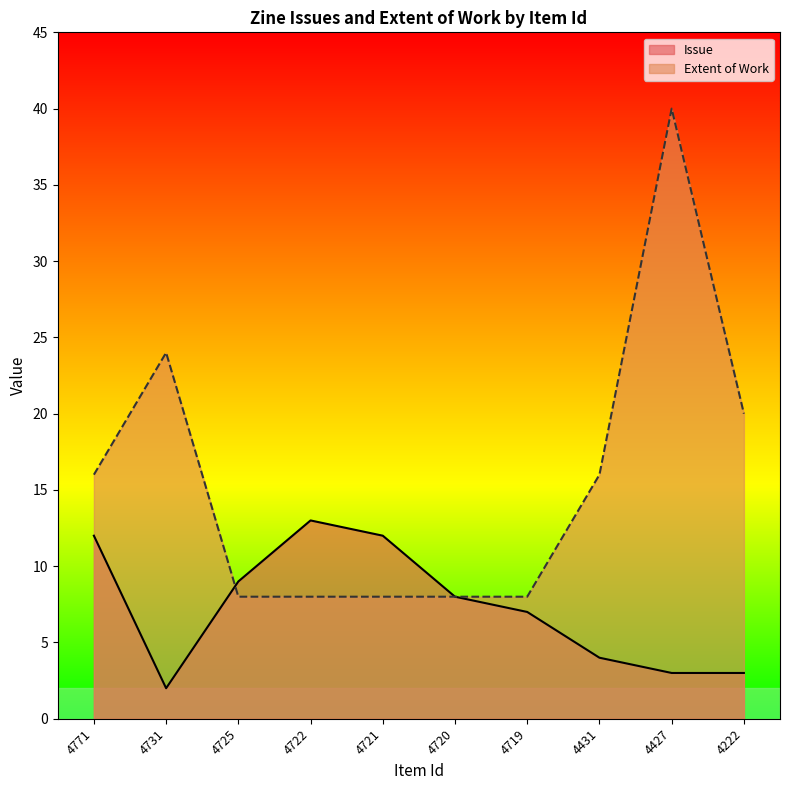

Which series ends up on top after the final intersection of Item Type Metadata:Extent of Work and Item Type Metadata:Issue?

Item Type Metadata:Issue